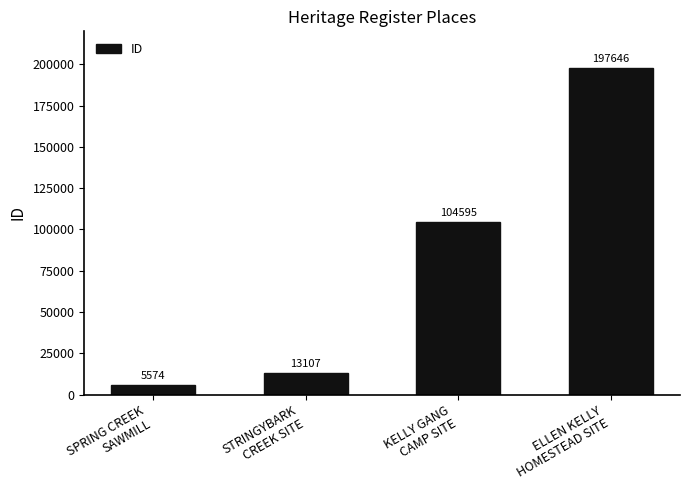

What is the greatest value displayed?

197646